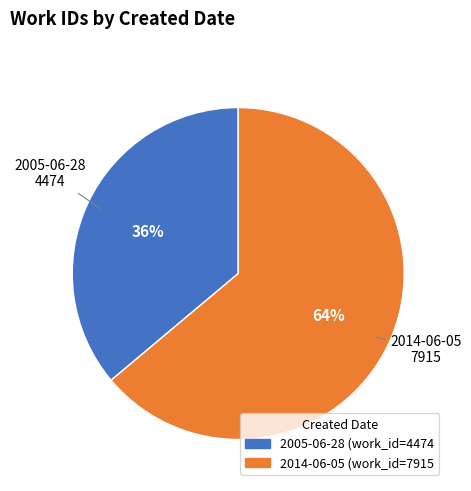

Between 2005-06-28 and 2014-06-05, which is larger?

2014-06-05